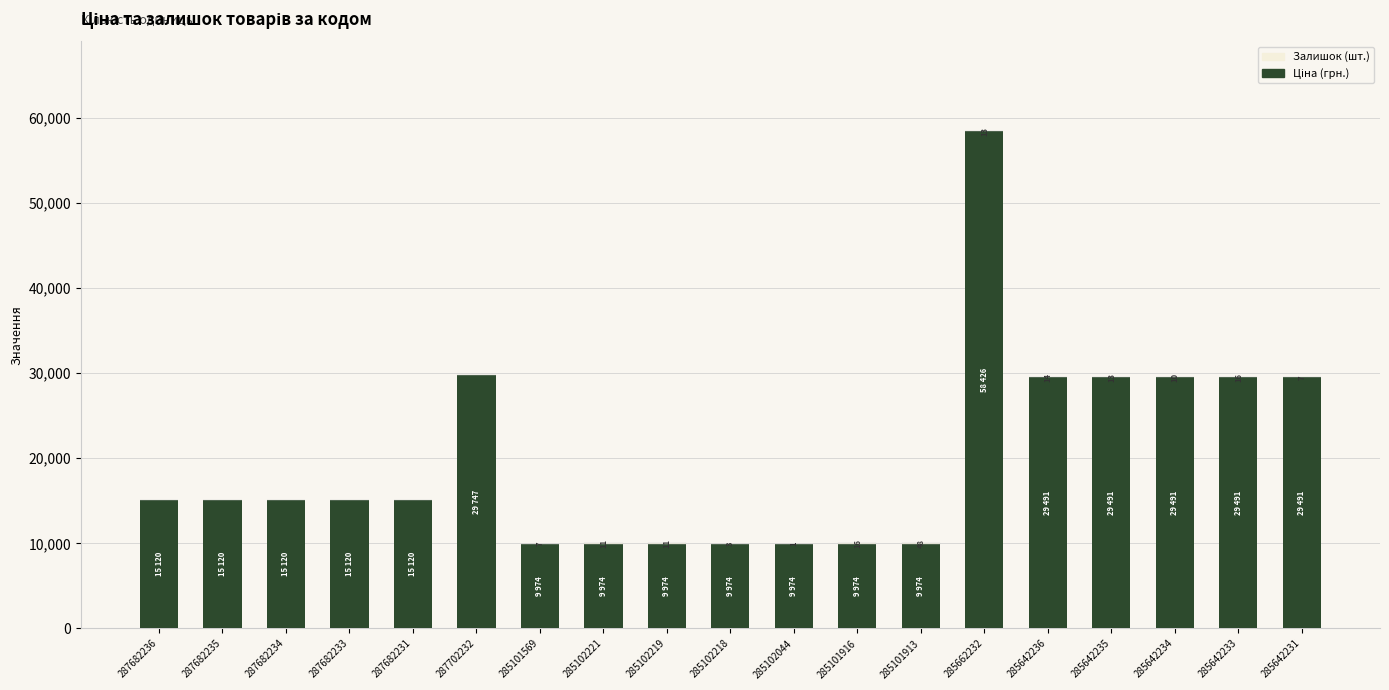

Are the bars grouped side by side (vs. stacked)?

No